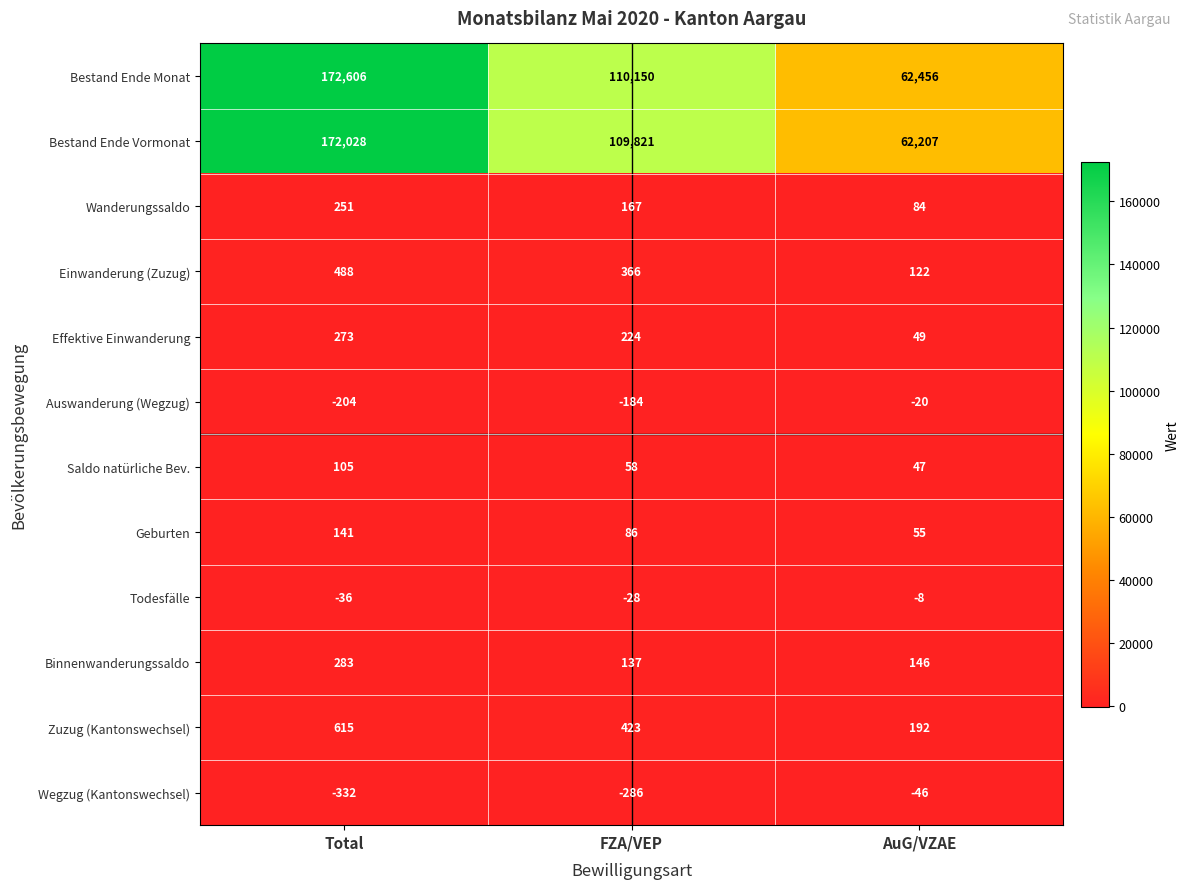

How many Bestand Ende Vormonat values are between 62207 and 172028?

3